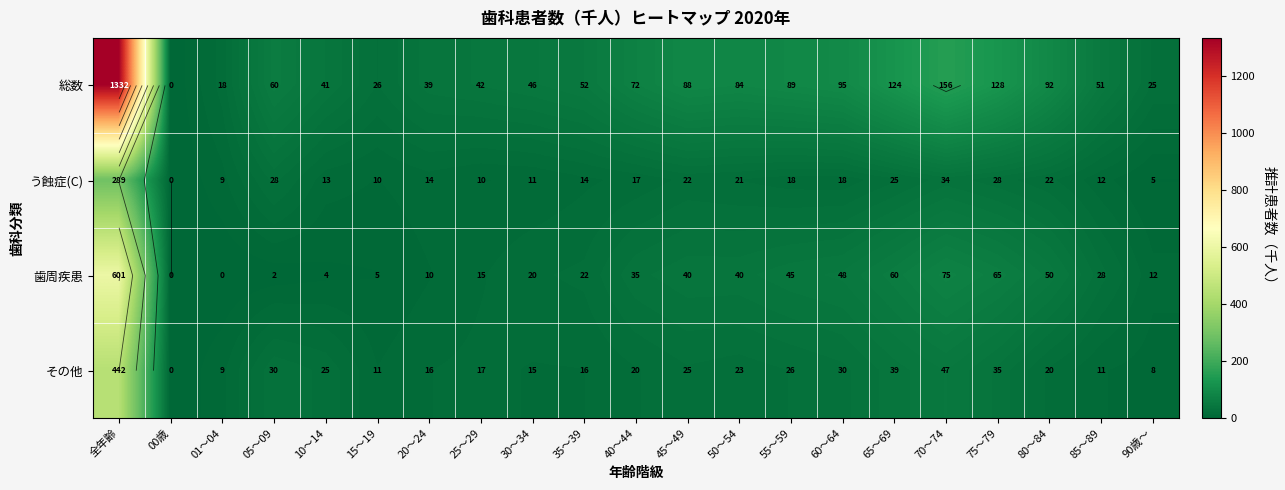

What is the total value across all series at 30～34?

92.2